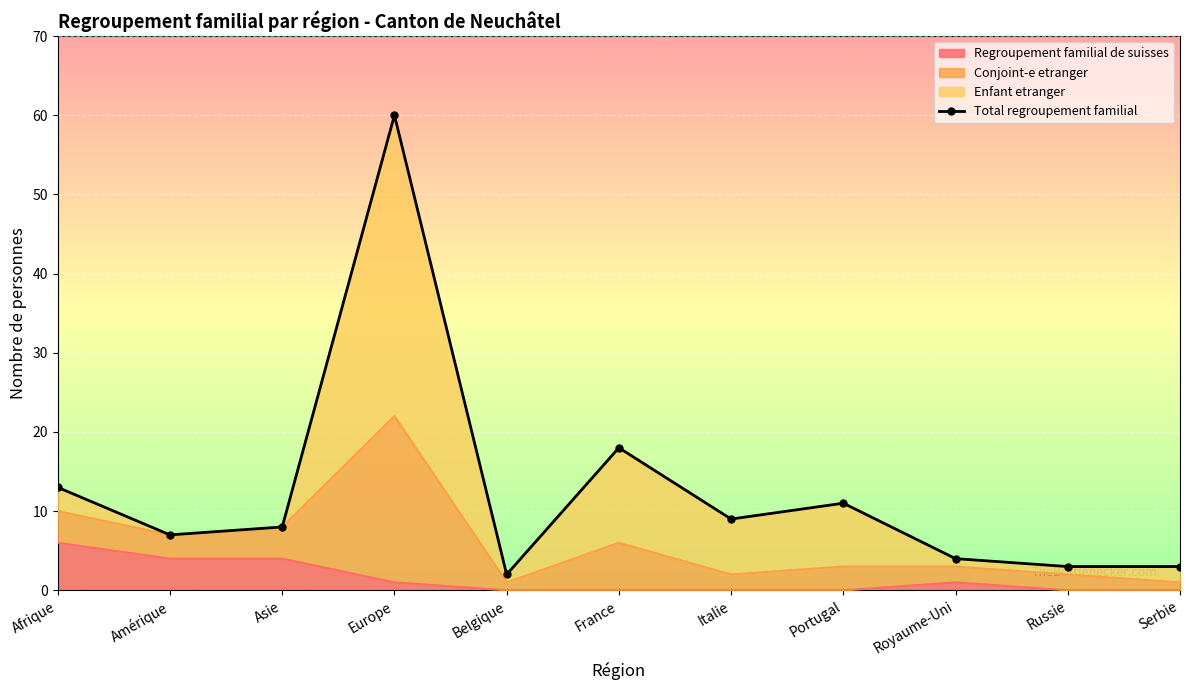

Reading left to right, list all the values displayed in this chart.

13	7	8	60	2	18	9	11	4	3	3